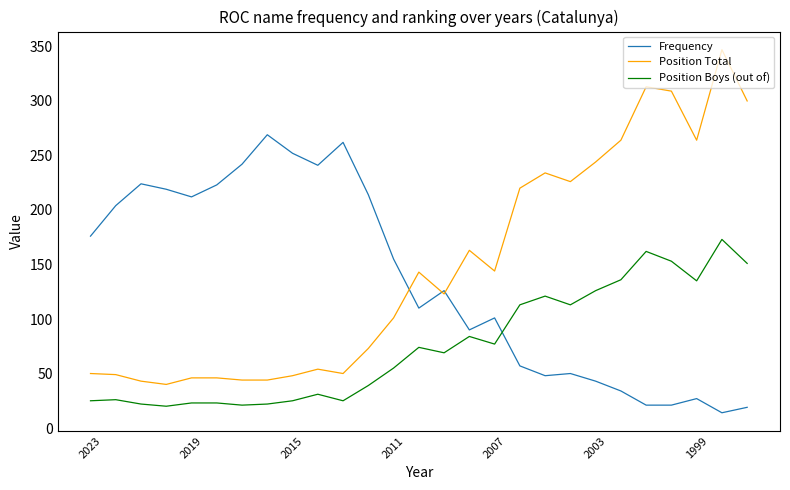

True or false: Position Boys (out of) and Position Total intersect in this chart.

False